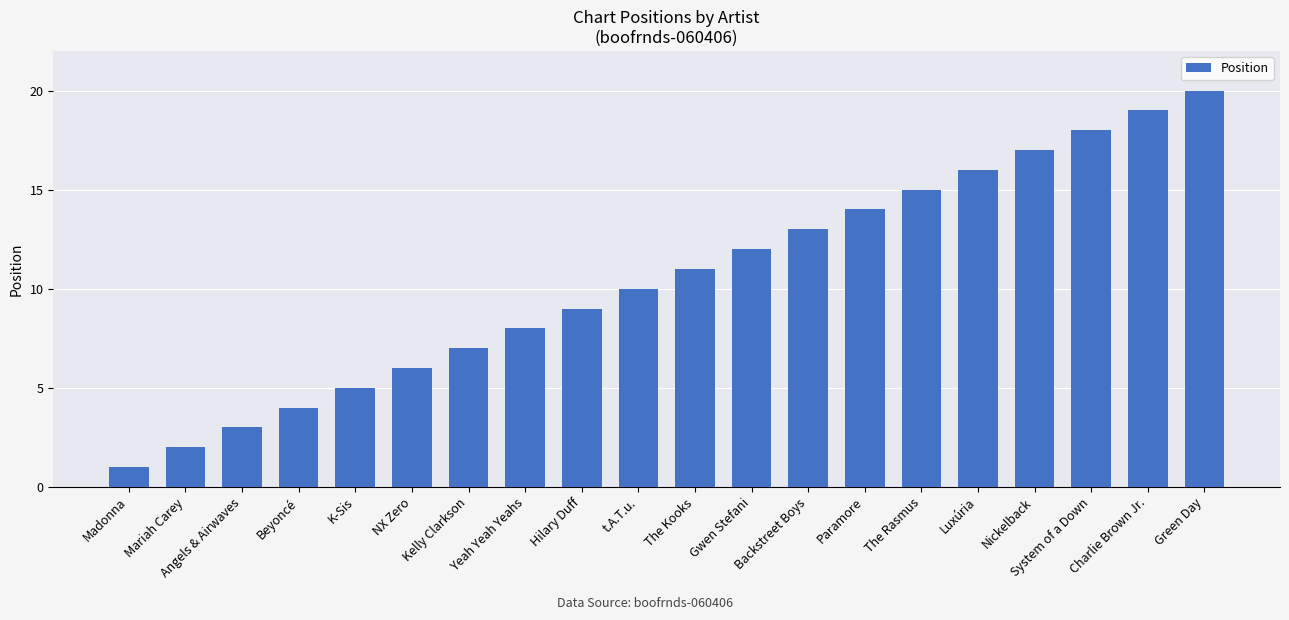

Reading left to right, what are all the values shown in this chart?

1	2	3	4	5	6	7	8	9	10	11	12	13	14	15	16	17	18	19	20